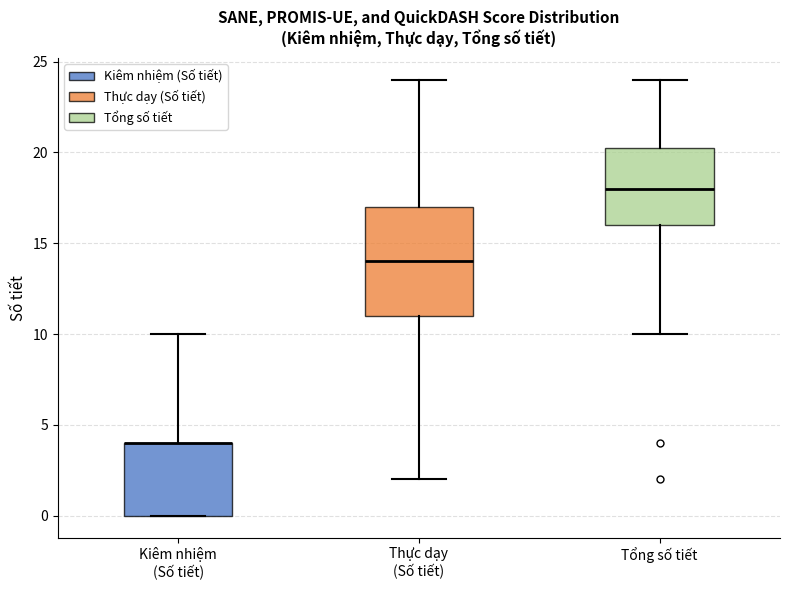

Reading left to right, transcribe this box plot: for each box, give where its median line is, the range the box spans, and where its two whiskers end, as read against the y-axis. The values are not printed on the chart, so give them approximately, as read against the axis.

Kiêm nhiệm (Số tiết): median 4.0 (drawn on the box's upper edge), box 0.0 to 4.0, whiskers 0.0 to 10.0
Thực dạy (Số tiết): median 14.0, box 11.0 to 17.0, whiskers 2.0 to 24.0
Tổng số tiết: median 18.0, box 16.0 to 20.5, whiskers 10.0 to 24.0